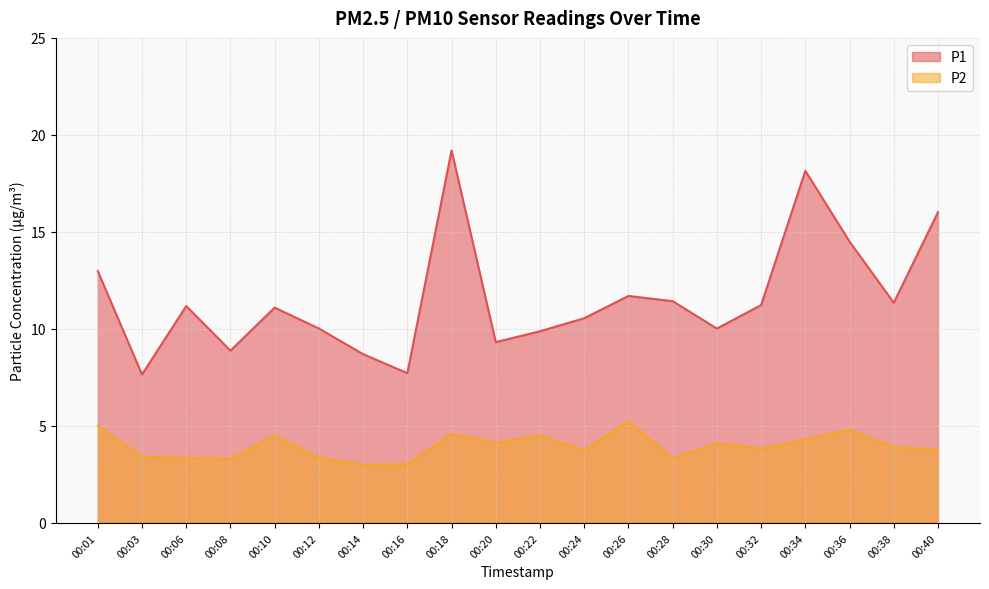

True or false: P1 and P2 cross at least once.

False